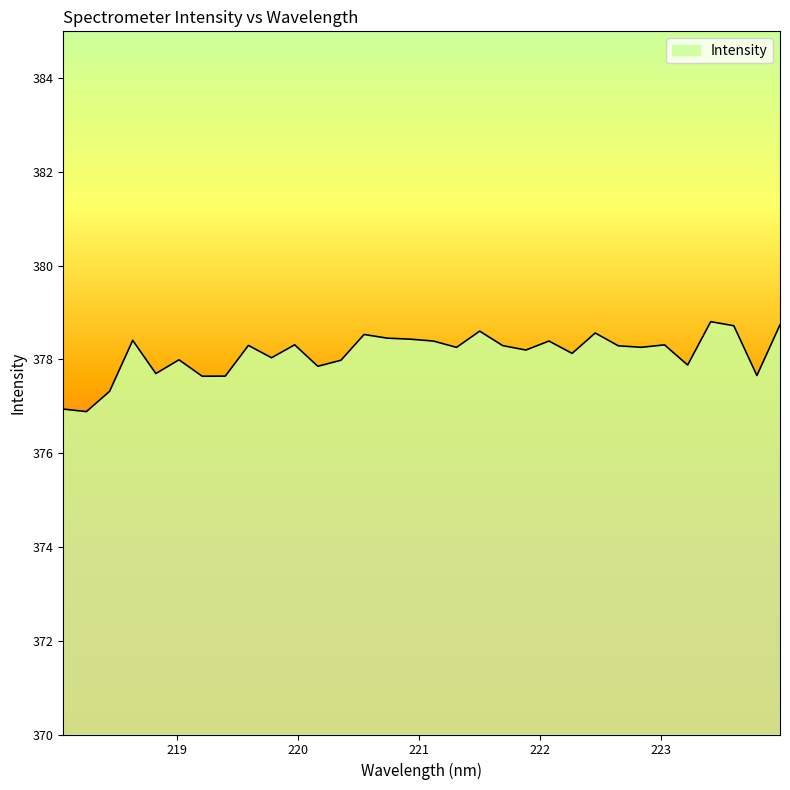

Does the chart have visible grid lines?

No